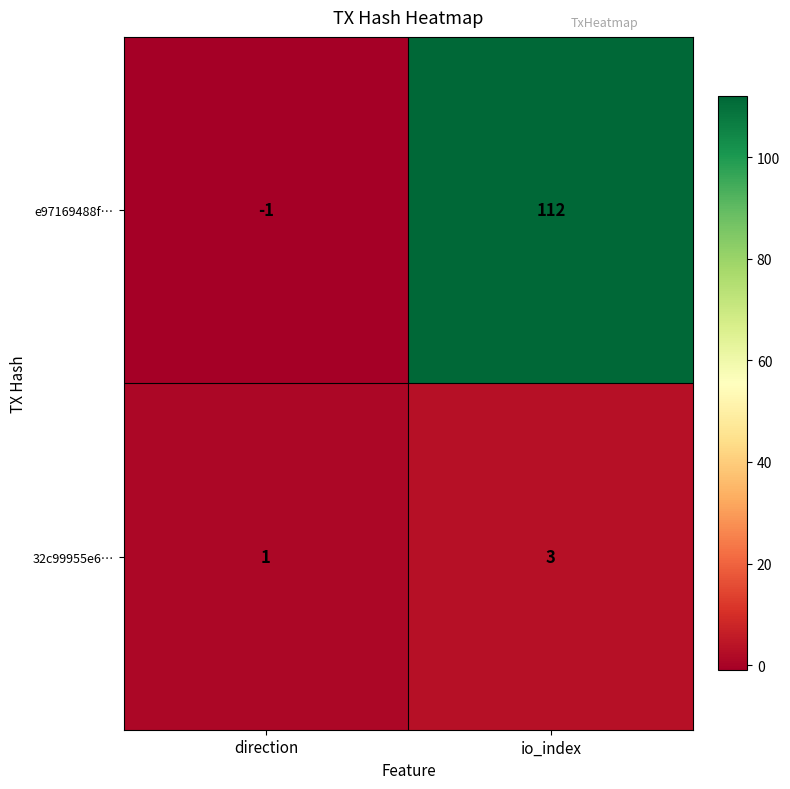

What is the sum of the 32c99955e6… values at direction and io_index?

4